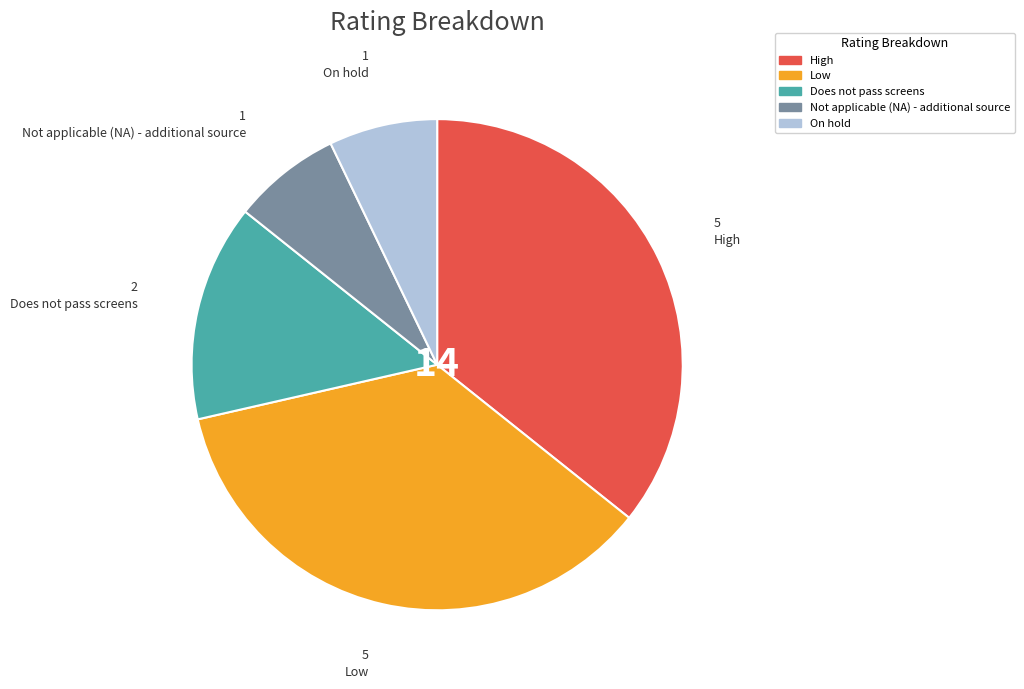

How many segments does this pie chart have?

5